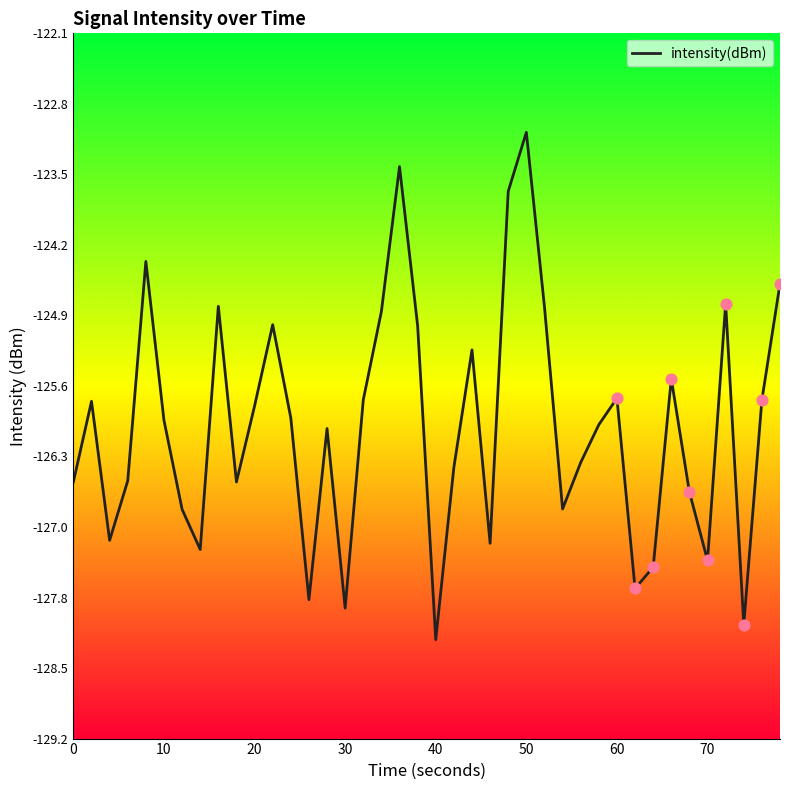

What is the difference between the maximum and minimum values?

5.1